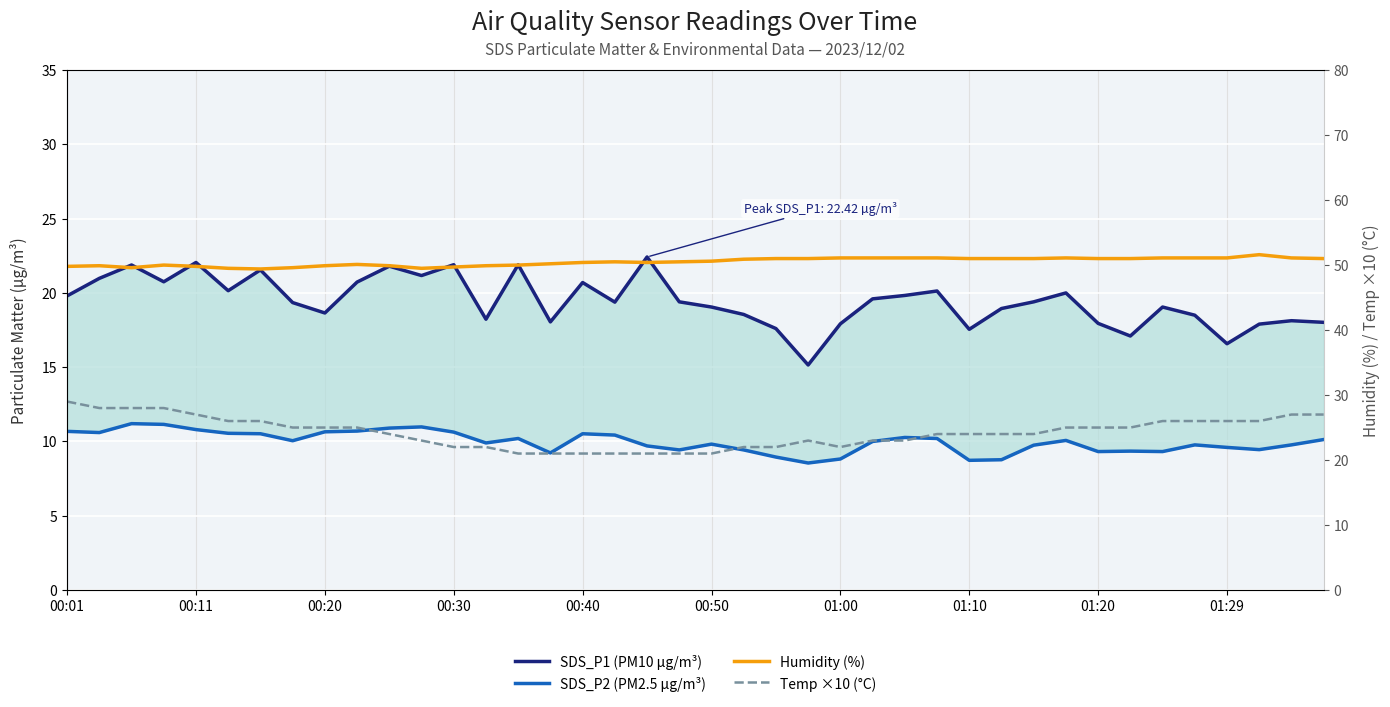

Which series has the largest total across all categories?

Humidity (%)